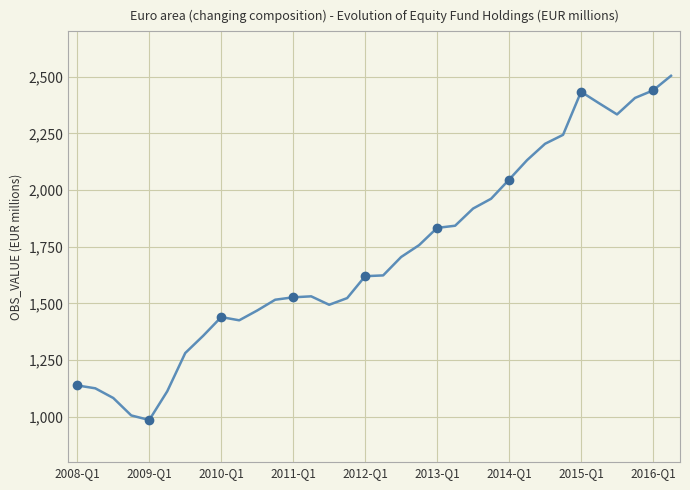

Does the chart display data point markers on the line(s)?

No